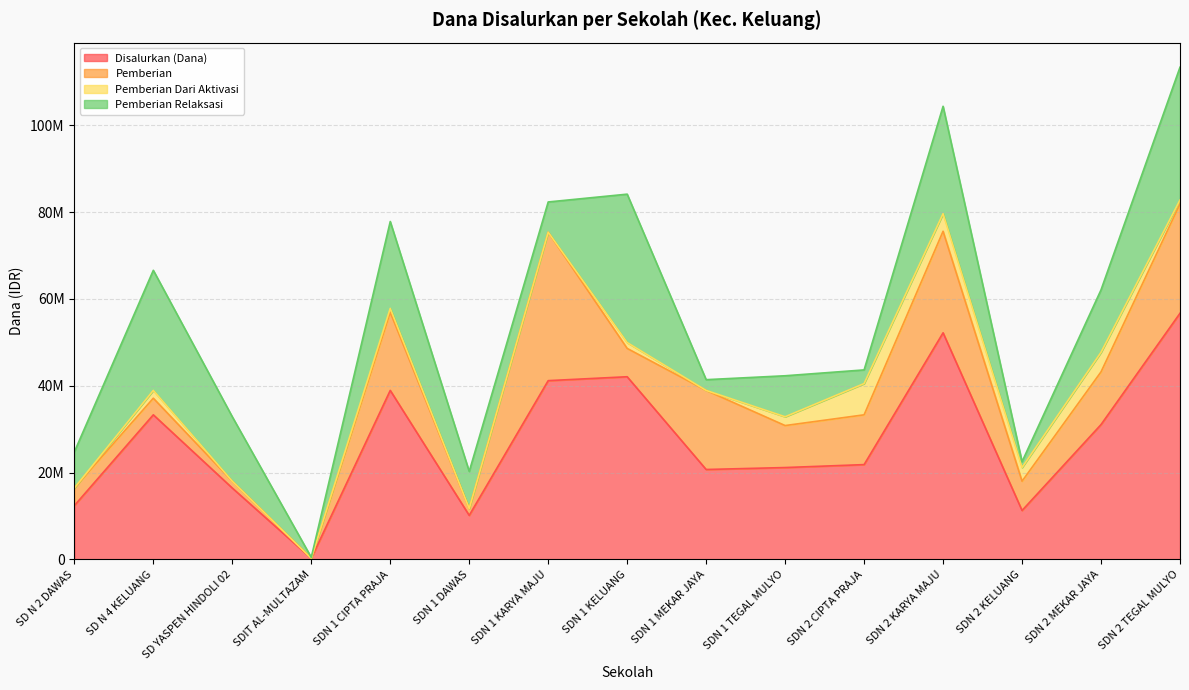

What is the average value of the Disalurkan (Dana) series?

27300000